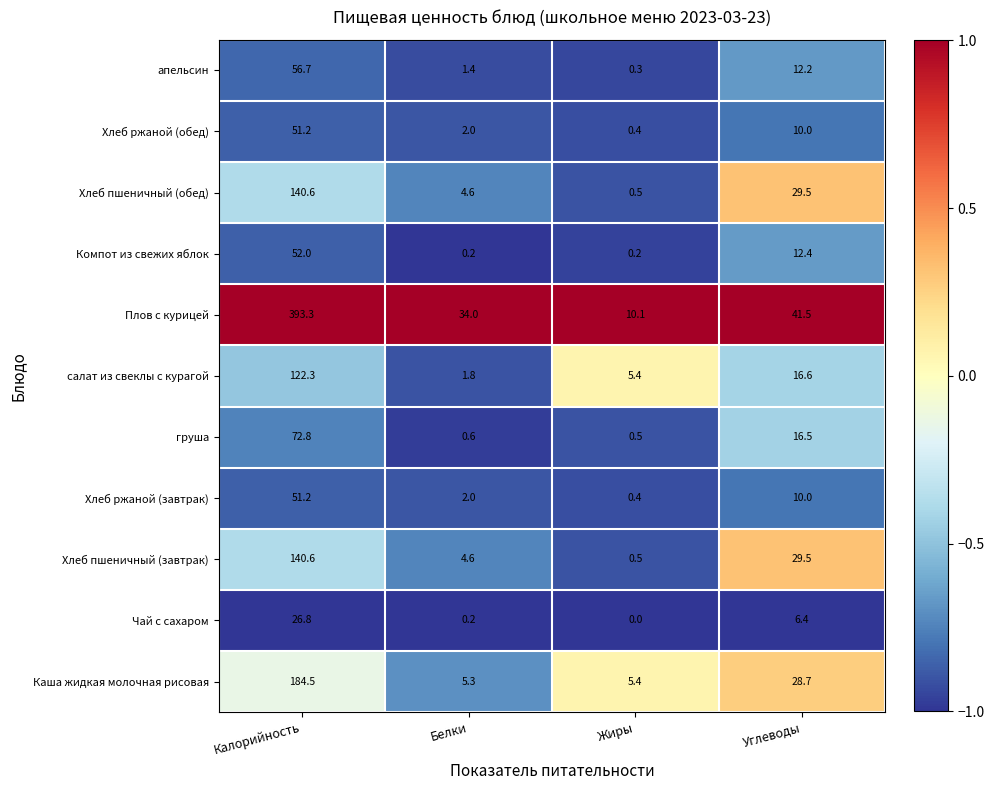

Is it true that Хлеб ржаной (обед) equals 2.0 at Белки?

True